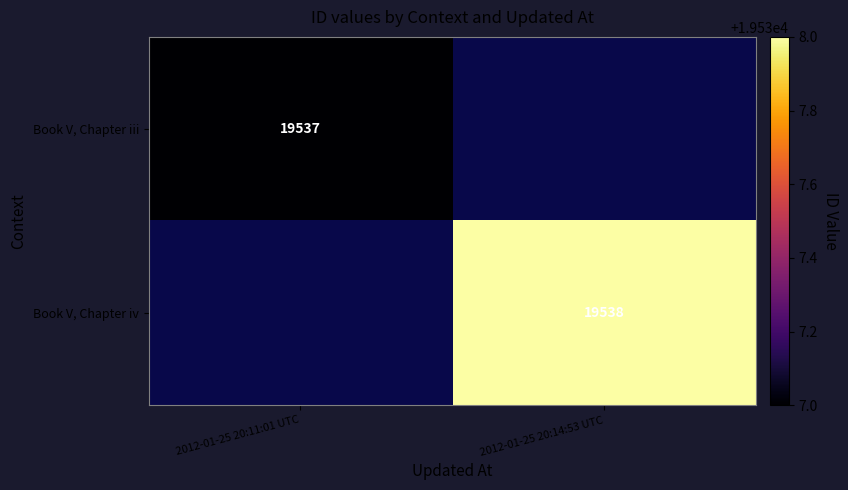

Is the value of Book V, Chapter iv at 2012-01-25 20:14:53 UTC greater than the value of Book V, Chapter iii at 2012-01-25 20:11:01 UTC?

Yes